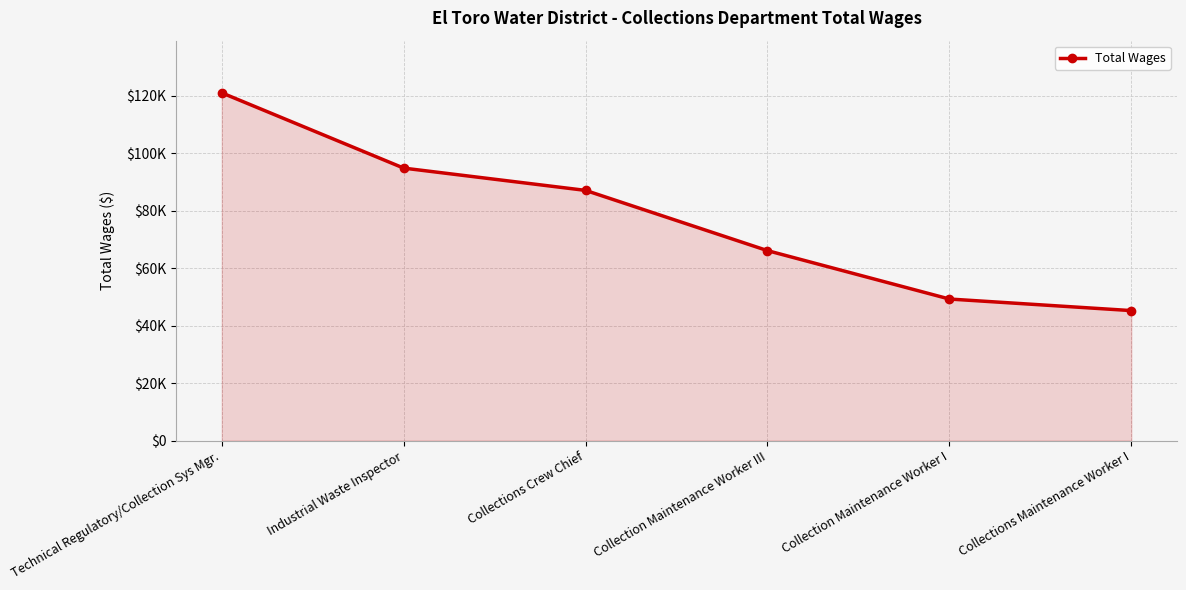

At which label does the data first exceed 87104?

Technical Regulatory/Collection Sys Mgr.